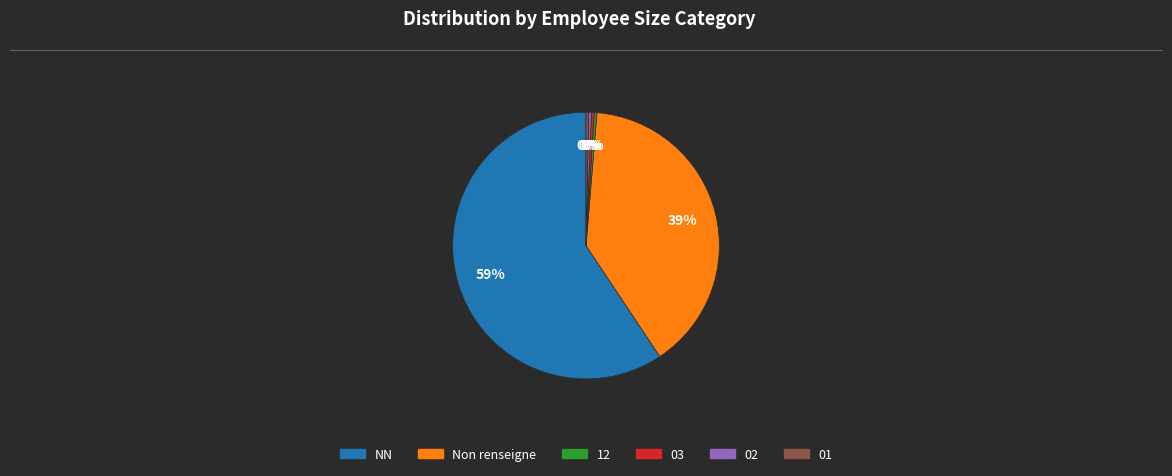

Count the number of slices in the pie.

6